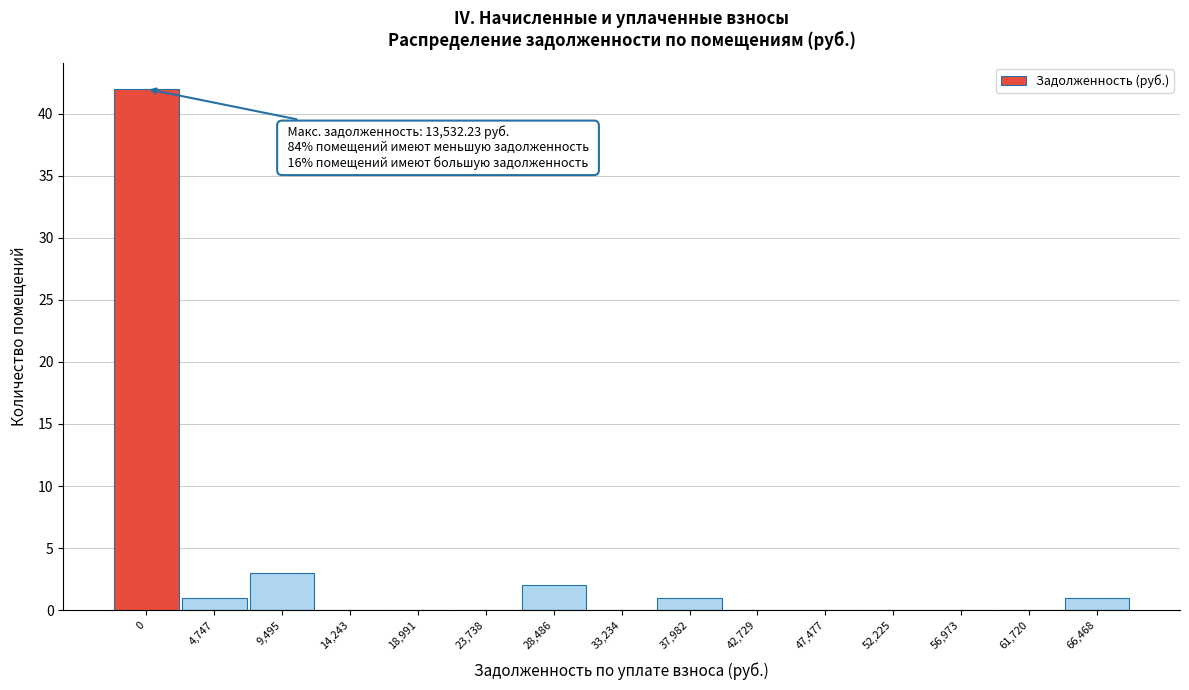

Reading left to right, transcribe all the data shown in this chart.

0=42	4,747=1	9,495=3	14,243=0	18,991=0	23,738=0	28,486=2	33,234=0	37,982=1	42,729=0	47,477=0	52,225=0	56,973=0	61,720=0	66,468=1